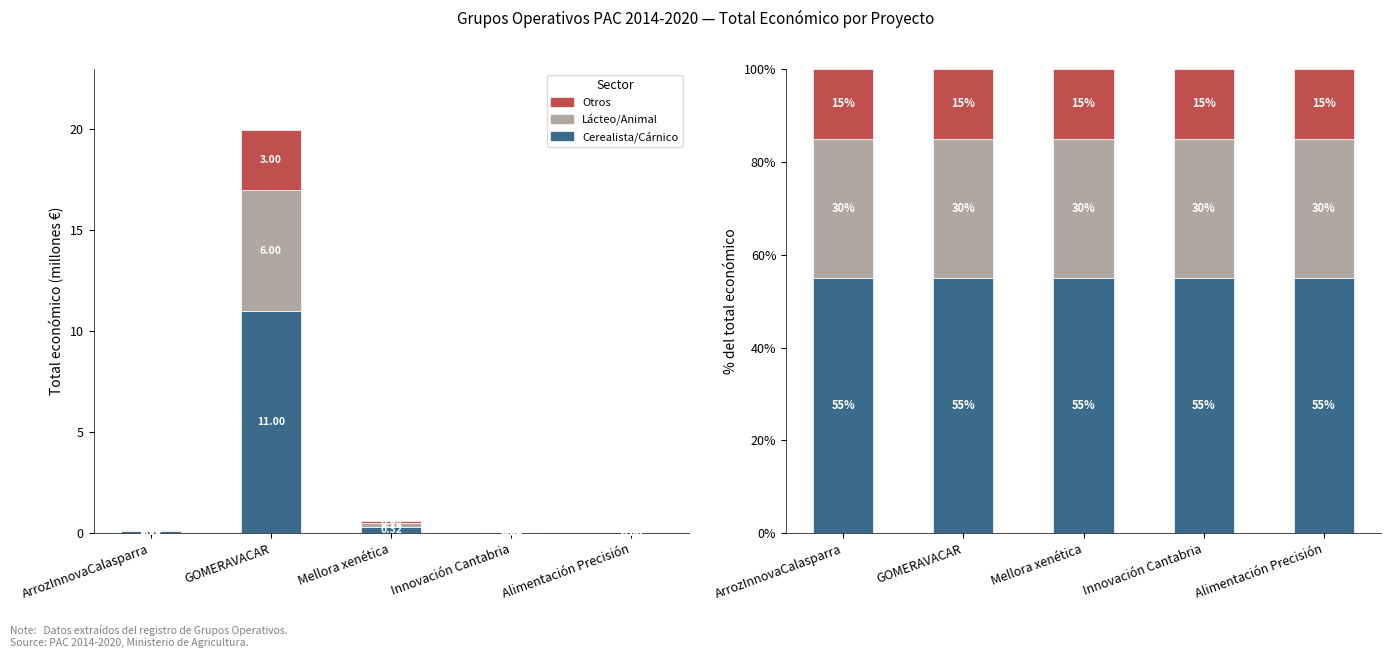

Which series has the widest spread of values?

Cerealista/Cárnico